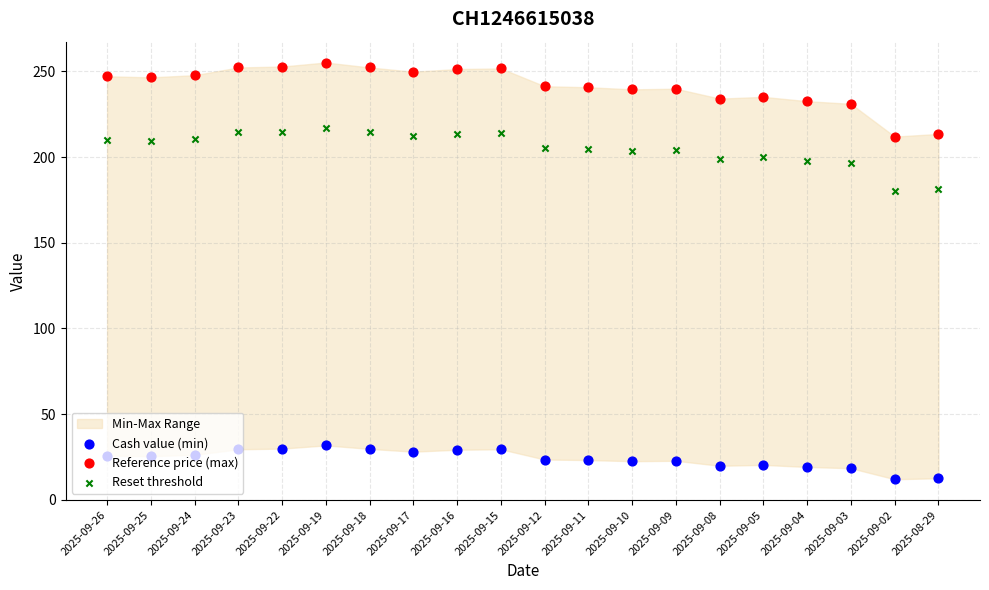

What are all the series names shown in the legend?

Cash value (min), Reference price (max), Reset threshold